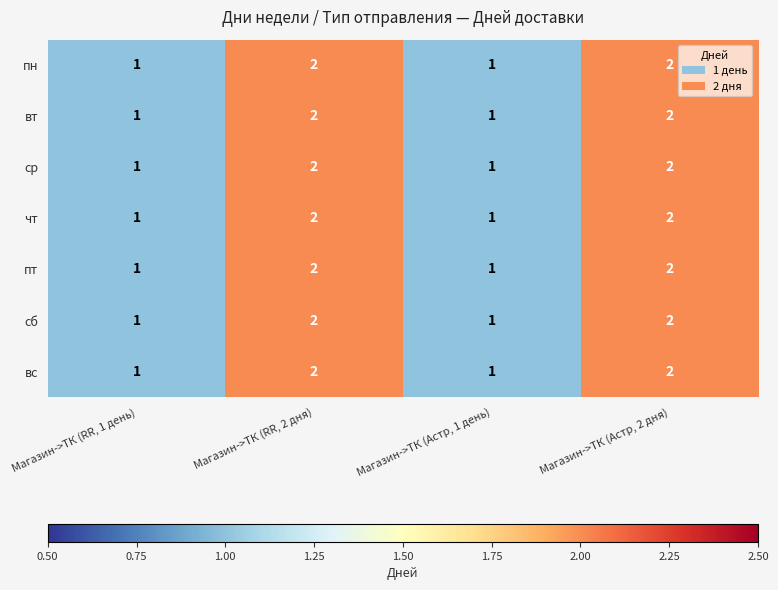

How many series are shown in this chart?

7